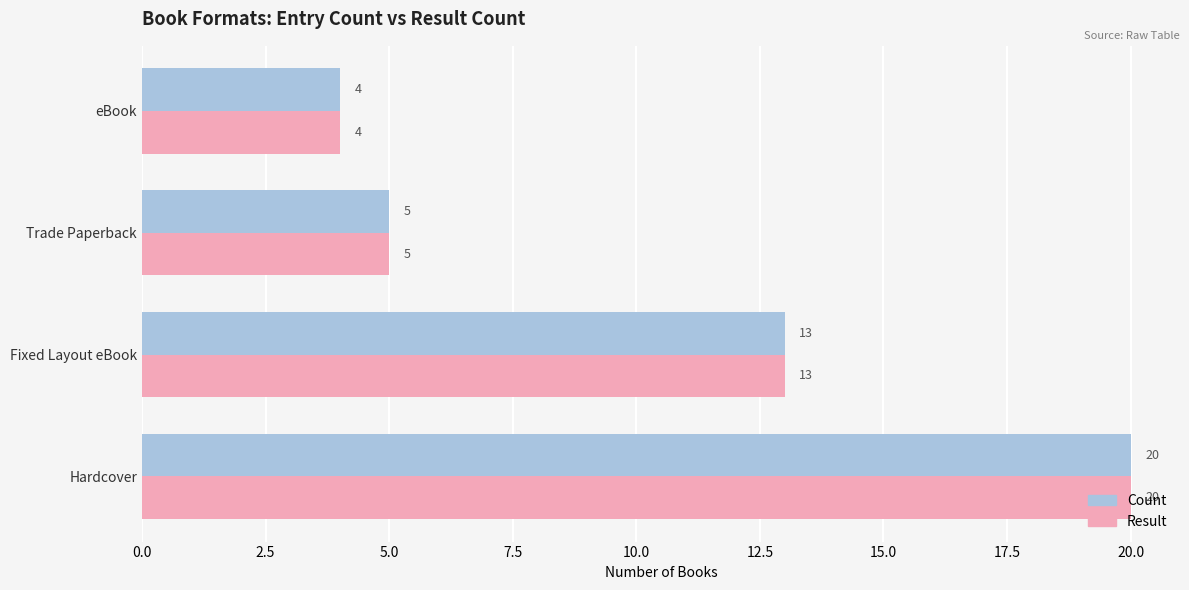

What is the greatest value displayed?

20